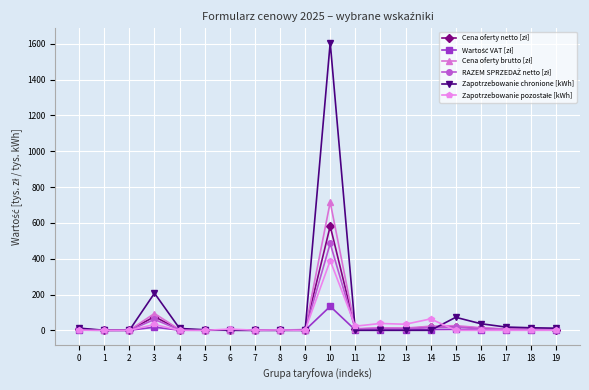

What is the maximum value for Zapotrzebowanie chronione [kWh]?

1607.0